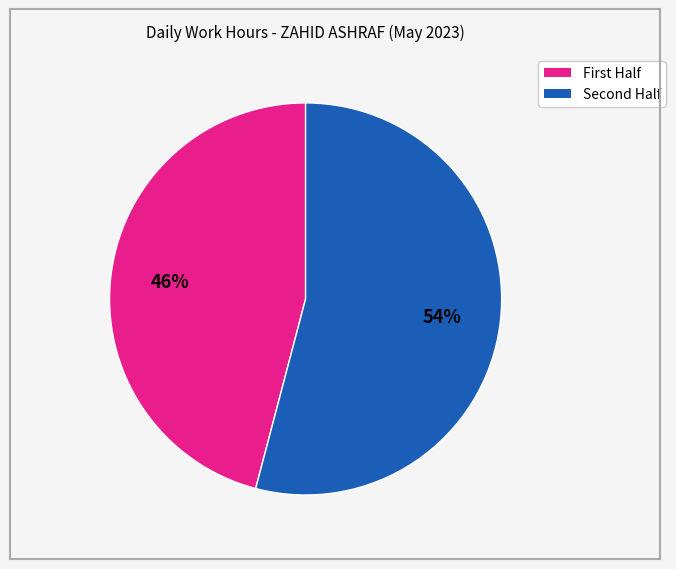

Which slice is the largest?

Second Half